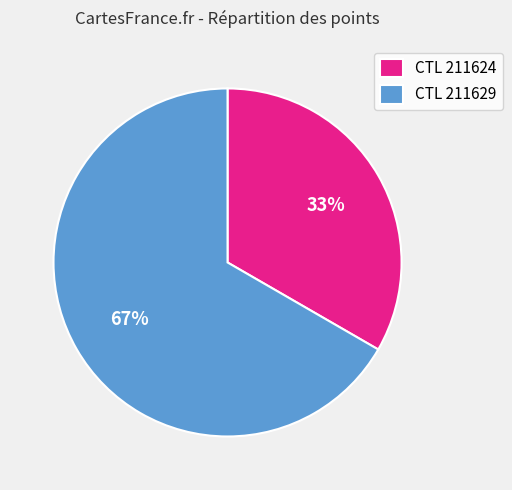

To the nearest percent, what portion does CTL 211629 represent?

67%